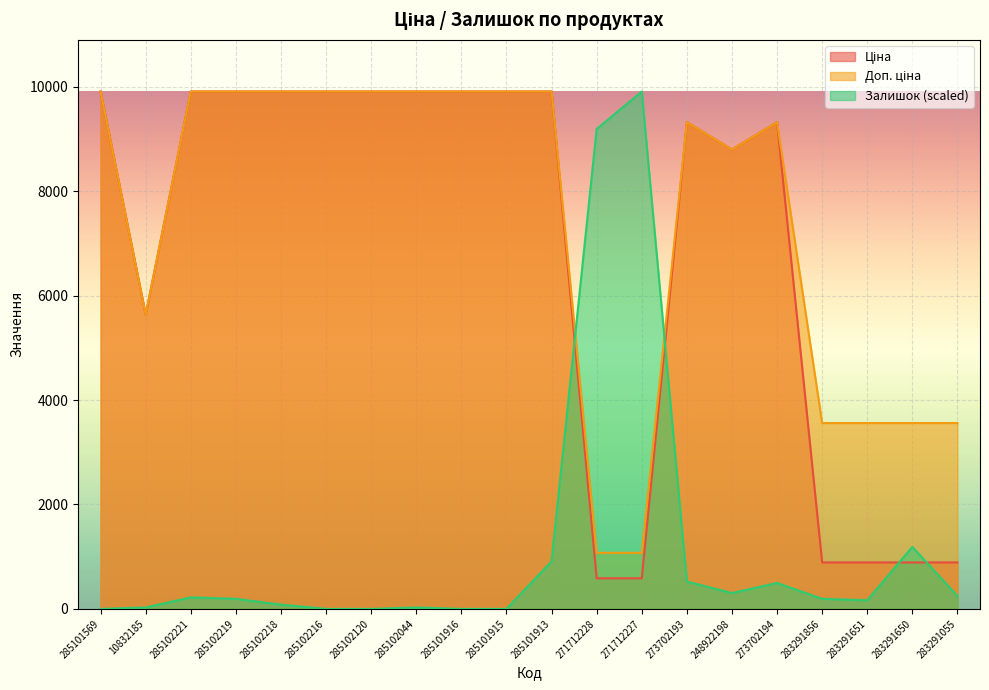

What are all the series names shown in the legend?

Ціна, Доп. ціна, Залишок